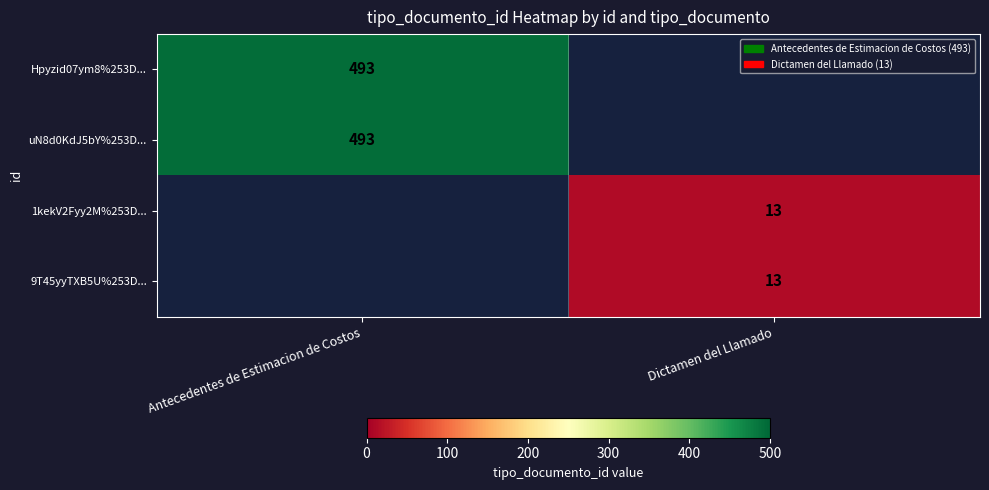

Which label corresponds to the smallest value in the chart?

Dictamen del Llamado